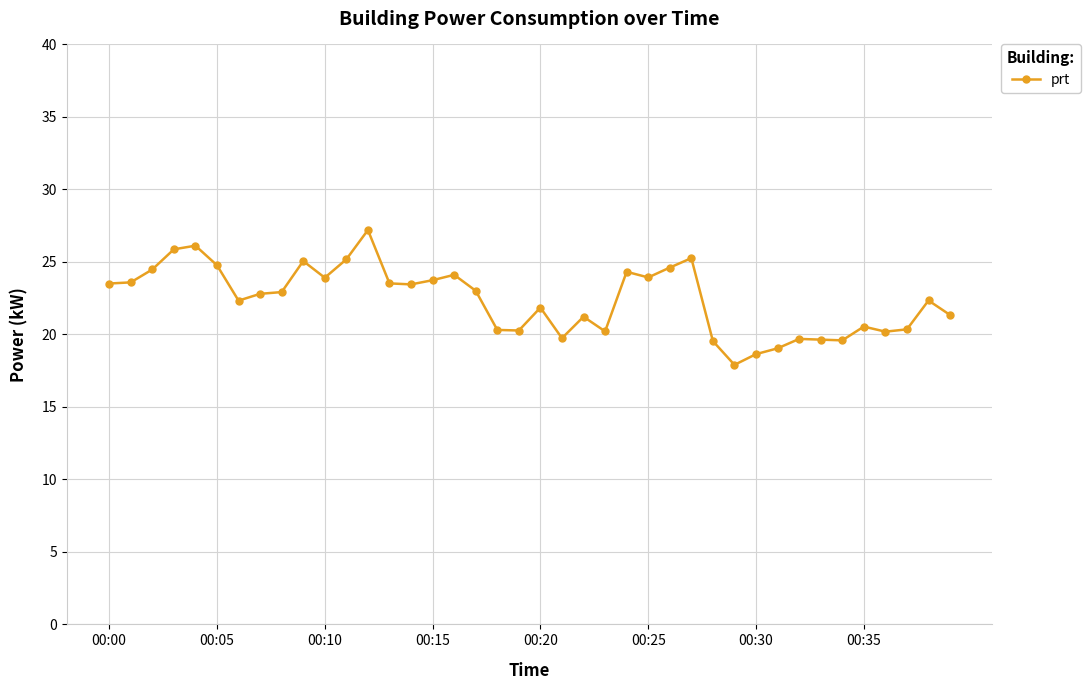

What is the value of the 29th point from the left?

19.5